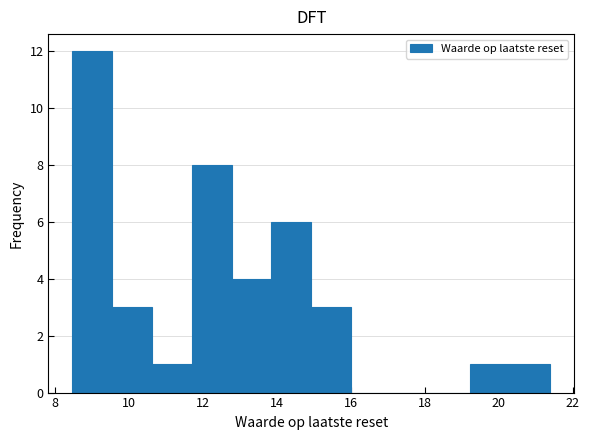

Reading left to right, list every bar in this chart as the range it spans on the x-axis followed by its height. Neither the bar edges nor the heights are printed on the chart, so give them approximately, as read against the axes.

8.4 to 9.6: 12
9.6 to 10.6: 3
10.6 to 11.6: 1
11.6 to 12.8: 8
12.8 to 13.8: 4
13.8 to 15.0: 6
15.0 to 16.0: 3
16.0 to 17.0: 0
17.0 to 18.2: 0
18.2 to 19.2: 0
19.2 to 20.4: 1
20.4 to 21.4: 1